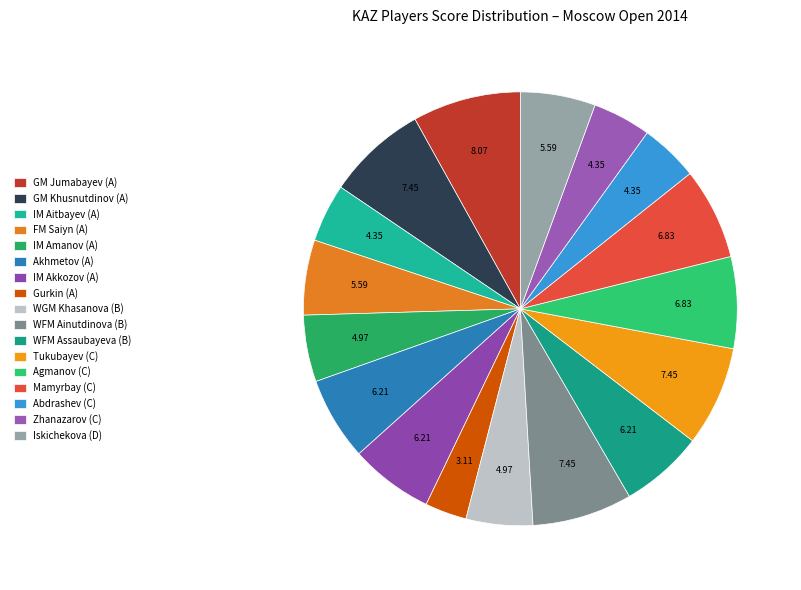

How many slices are in this pie chart?

17